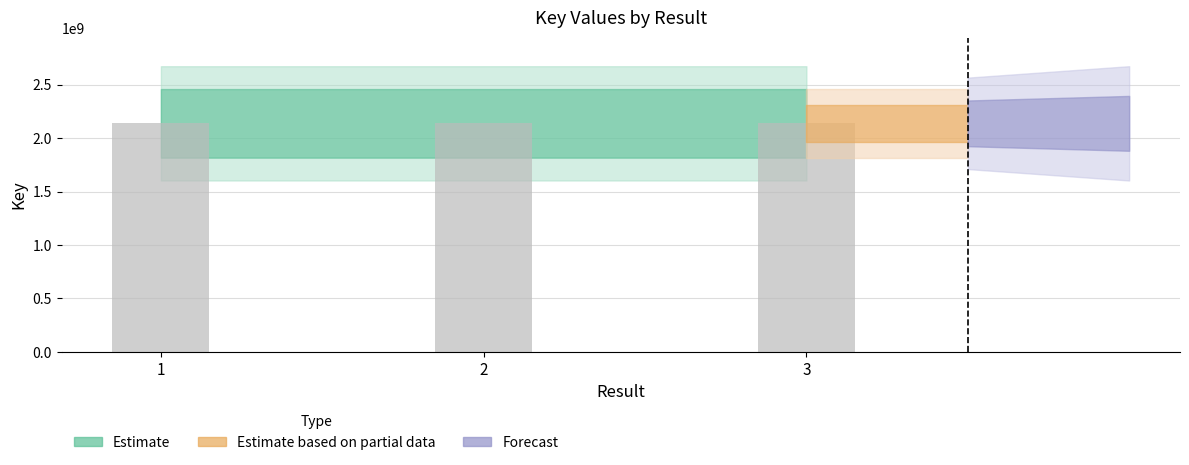

The value at 3 is 3189466759. True or false?

False